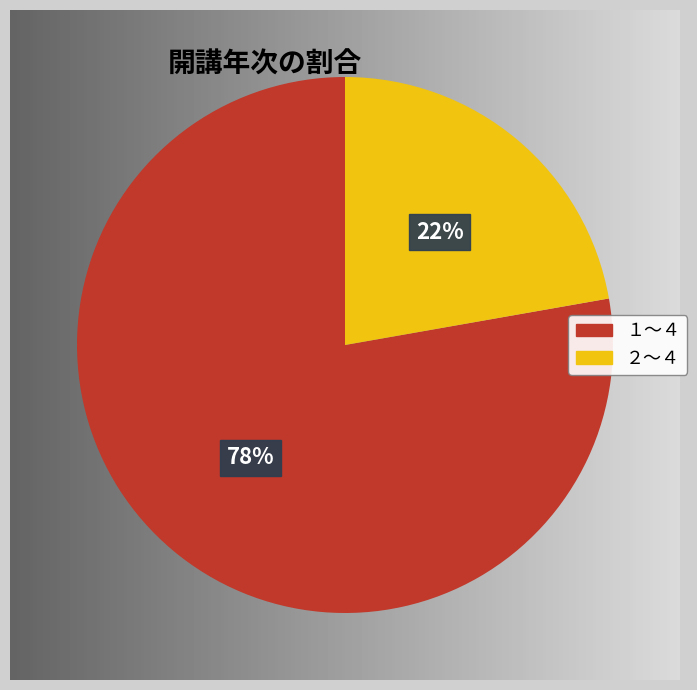

Is the sum of 2 and 4 greater than half?

No